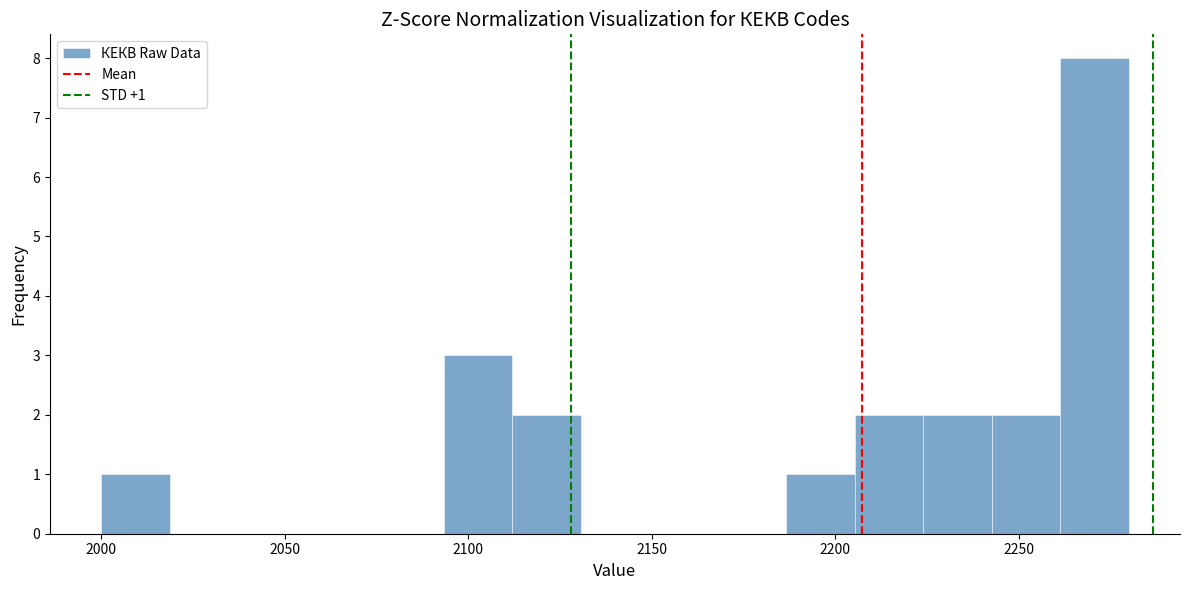

Around what value on the x-axis is the tallest bar? Give the approximate position of its centre, as read against the axis.

2270